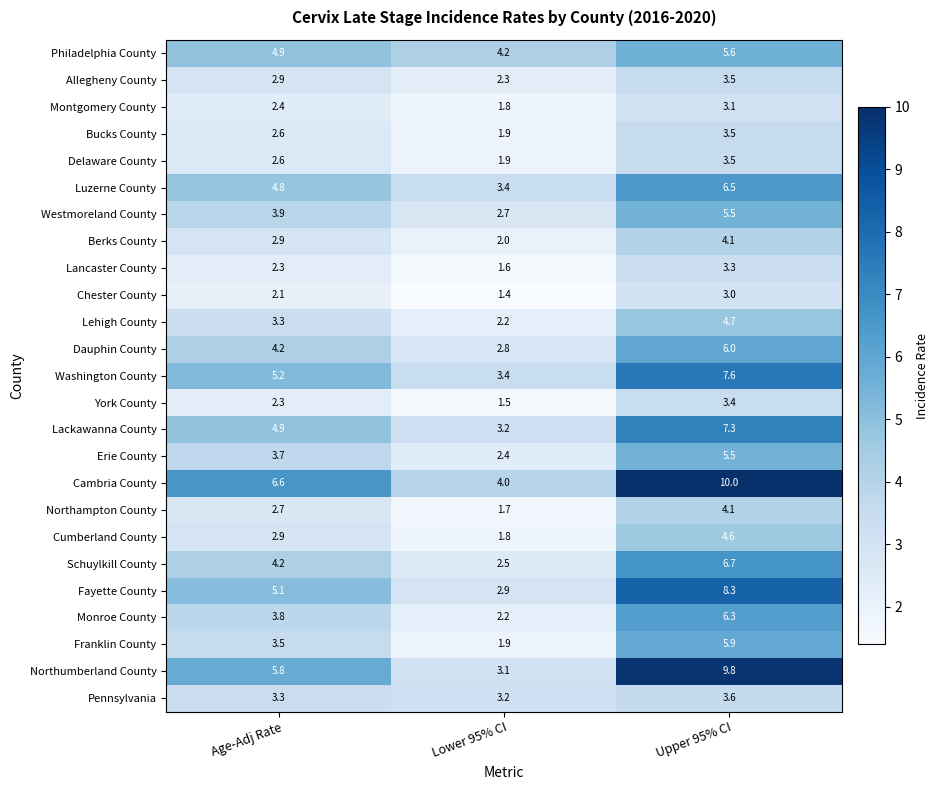

Which series has the largest total across all categories?

Cambria County